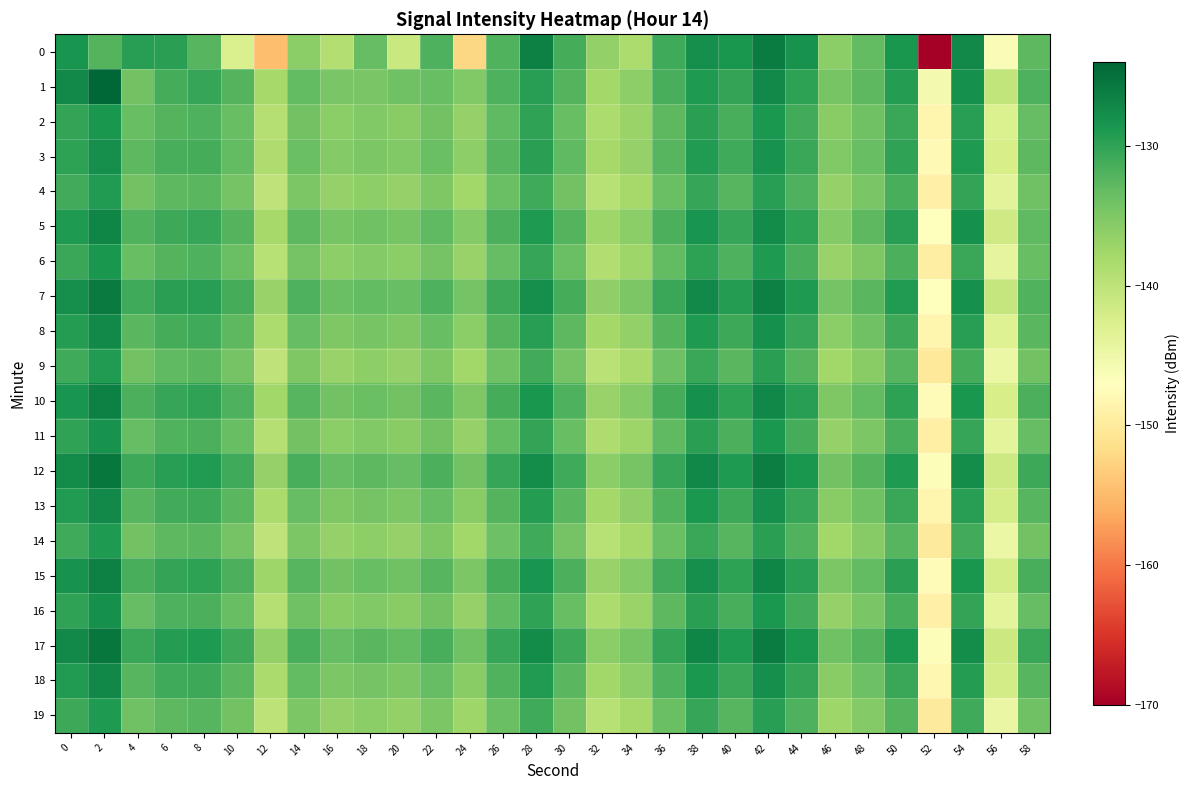

What is the total value across all series at 4?

-2650.8